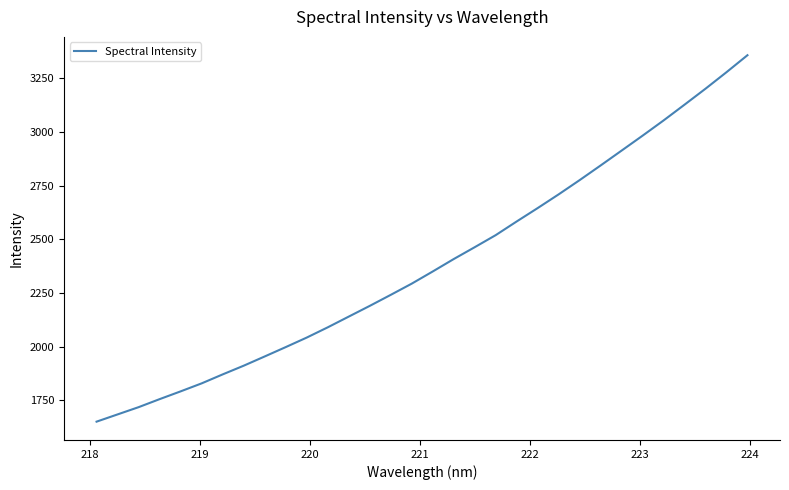

What is the difference between the maximum and minimum values?

1709.0